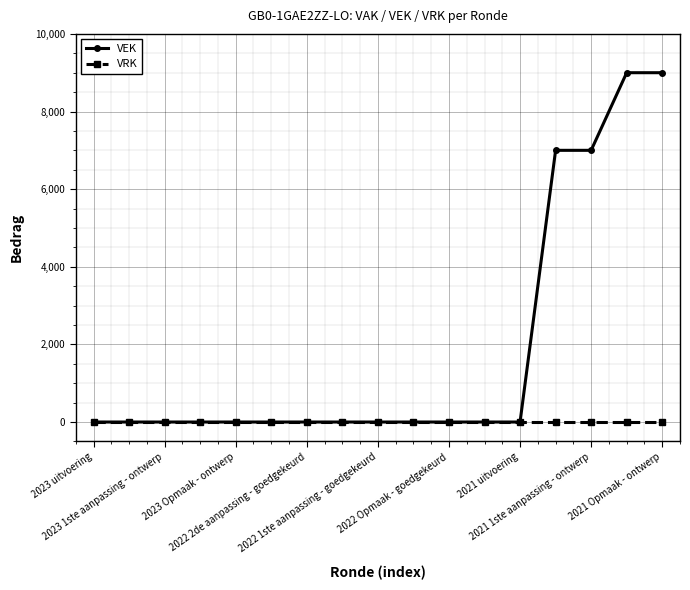

What is the difference between the maximum and minimum values in the VEK series?

9000